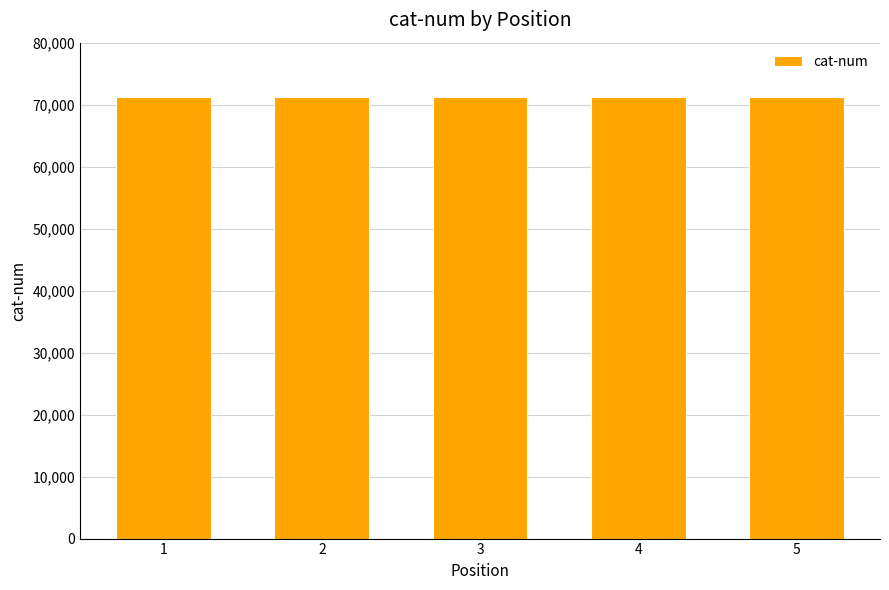

What is the value of the 4th bar from the left?

71243